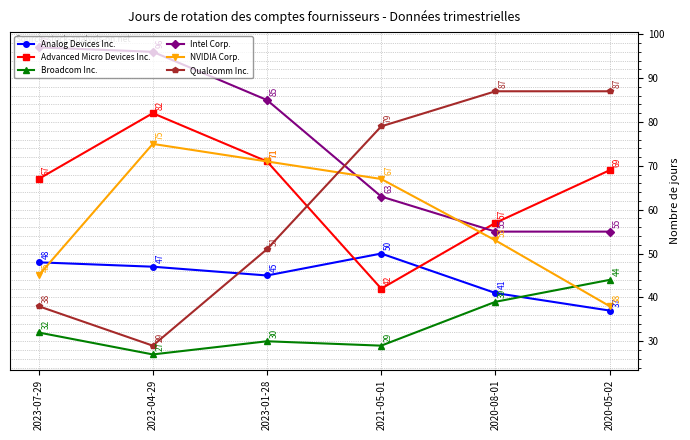

Reading right to left, extract all data points from this chart.

Analog Devices Inc.: 37	41	50	45	47	48
Advanced Micro Devices Inc.: 69	57	42	71	82	67
Broadcom Inc.: 44	39	29	30	27	32
Intel Corp.: 55	55	63	85	96	97
NVIDIA Corp.: 38	53	67	71	75	45
Qualcomm Inc.: 87	87	79	51	29	38